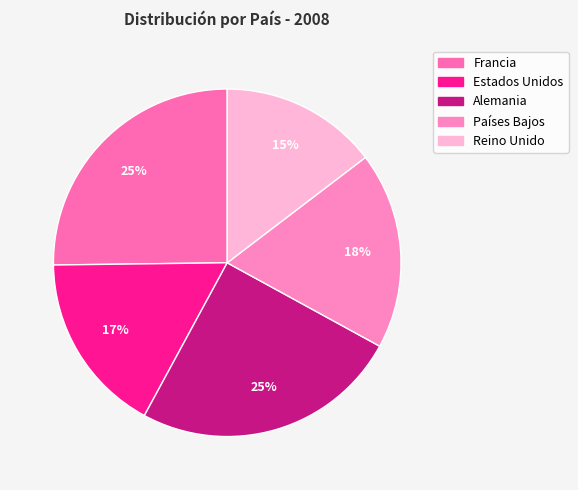

Does any single category account for the majority?

No